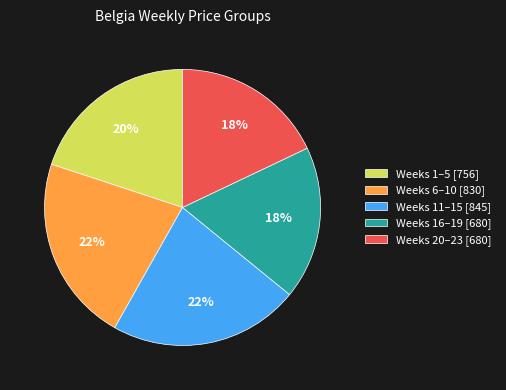

The Weeks 6–10 [830] slice represents 31% of the pie. True or false?

False